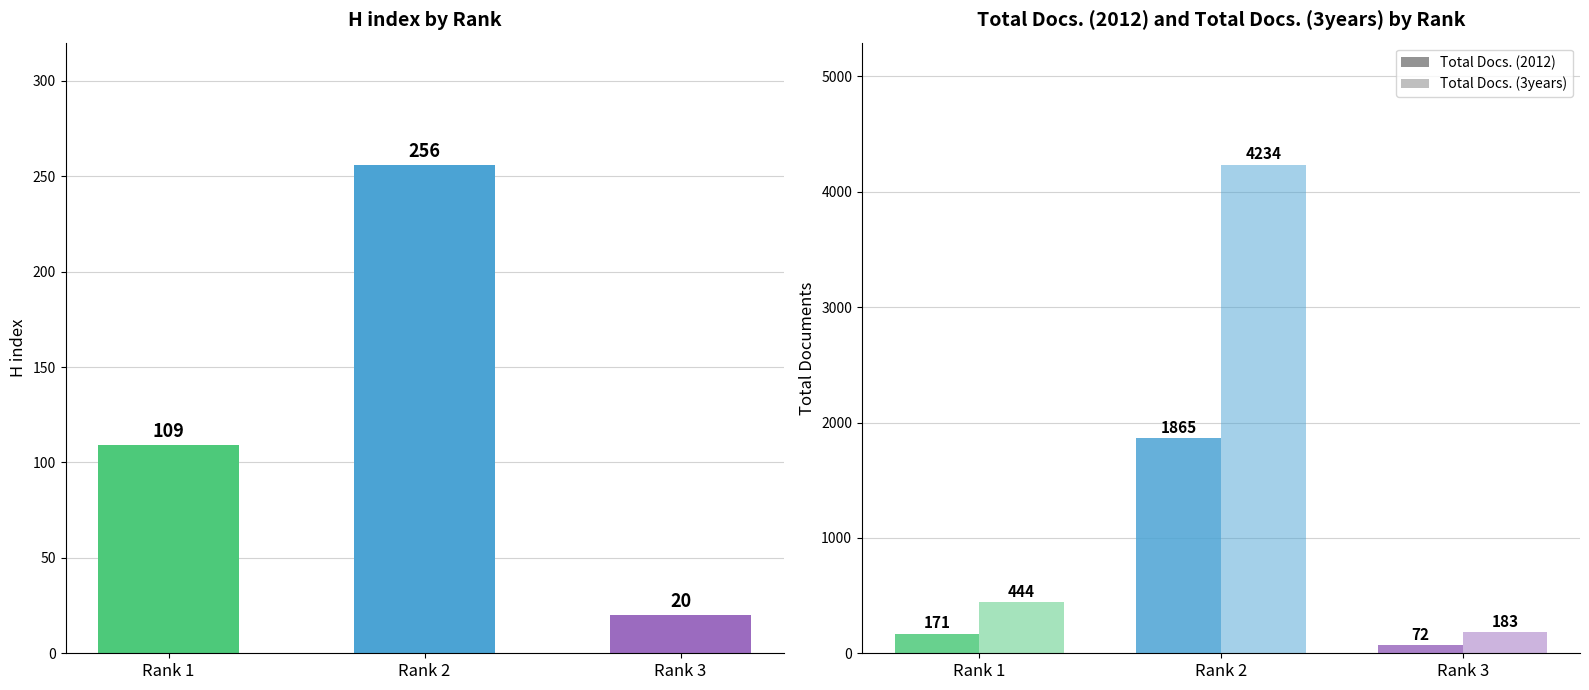

At which category is the sum across all series the highest?

2